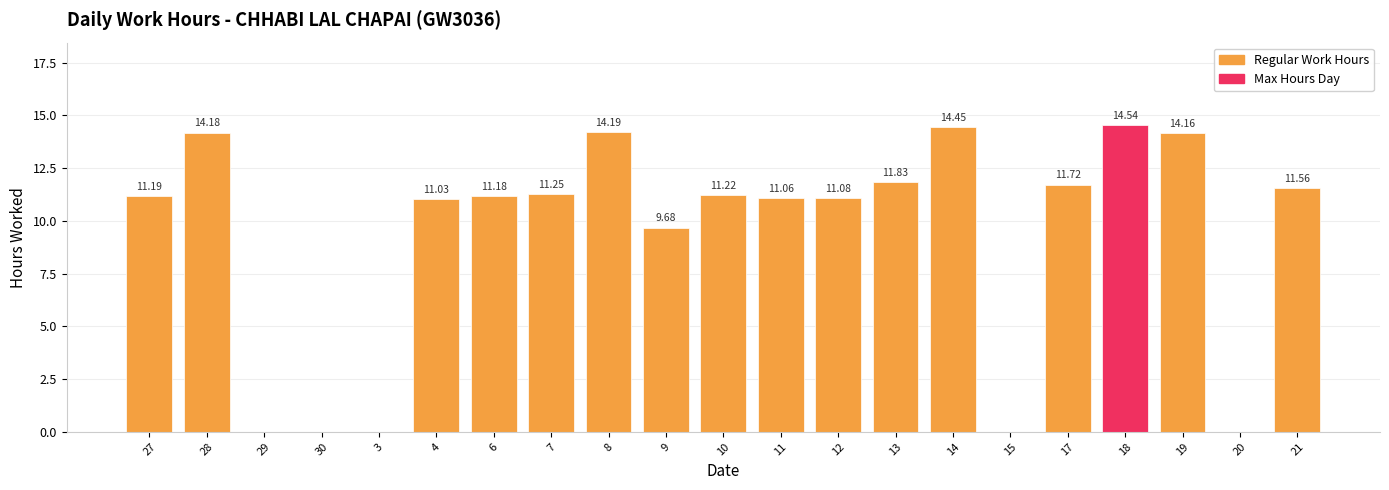

What is the greatest value displayed?

14.5